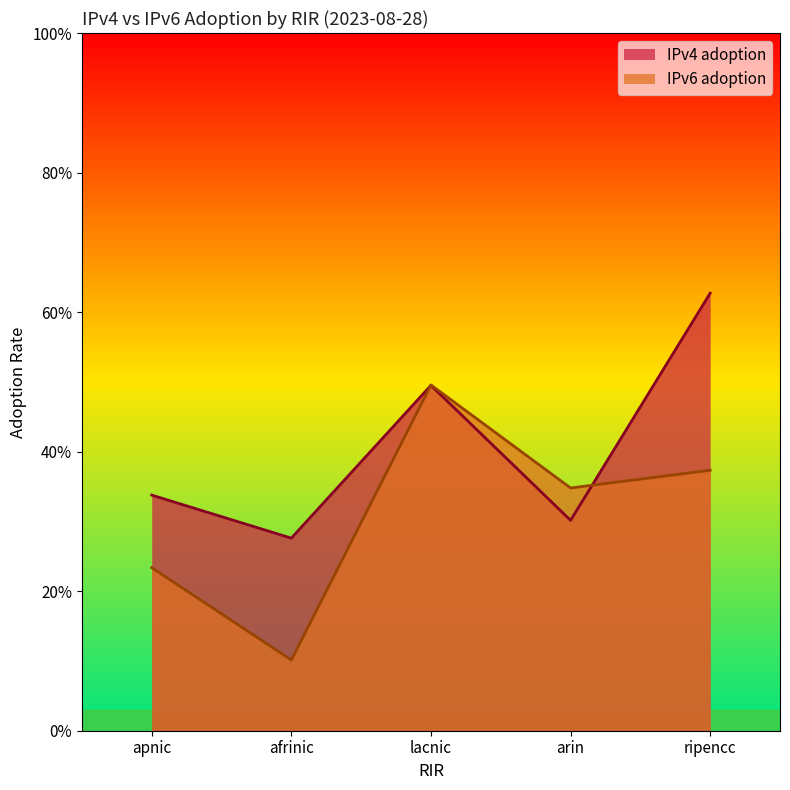

At which label is IPv6 adoption closest to 0?

afrinic